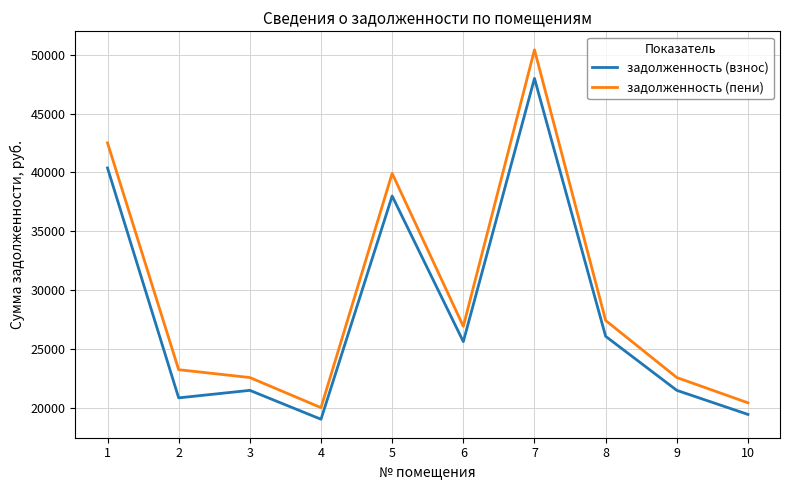

Rank the series by their average value, from lowest to highest.

задолженность (взнос), задолженность (пени)